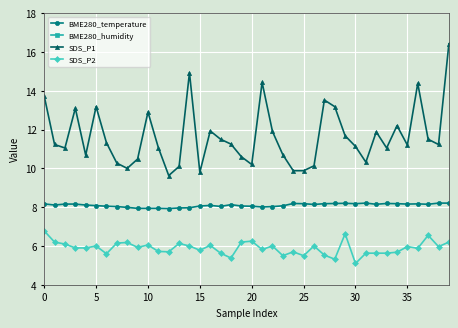

What is the label of the 27th point from the left?

26